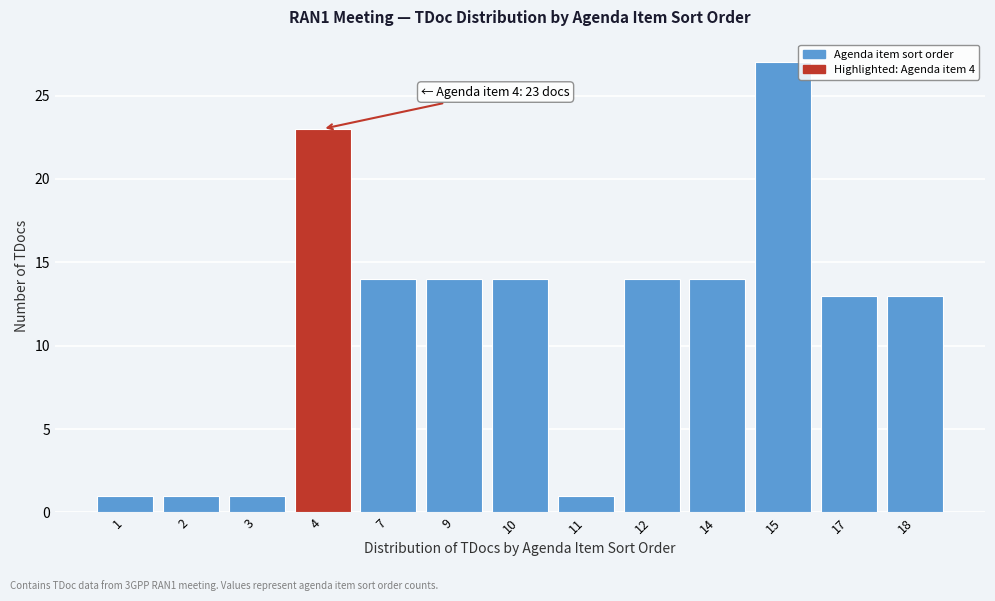

Reading left to right, what are all the values shown in this chart?

1	1	1	23	14	14	14	1	14	14	27	13	13